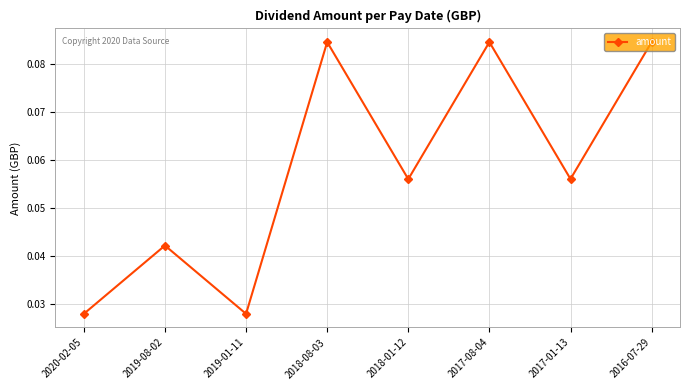

The value at 2017-08-04 is 0.0. True or false?

False